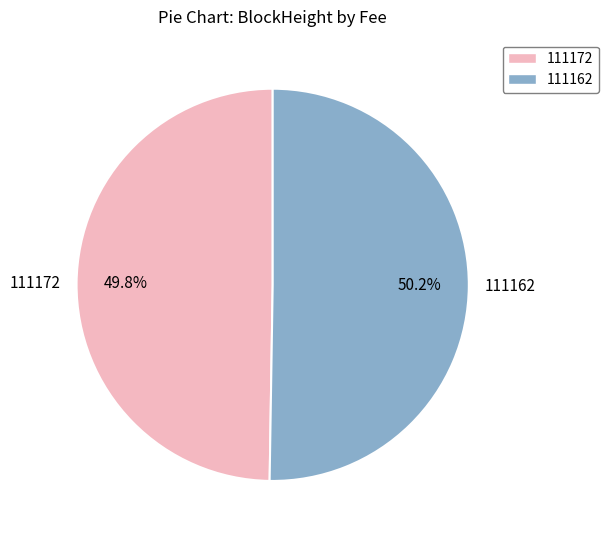

To the nearest percent, what is the average slice percentage?

50%